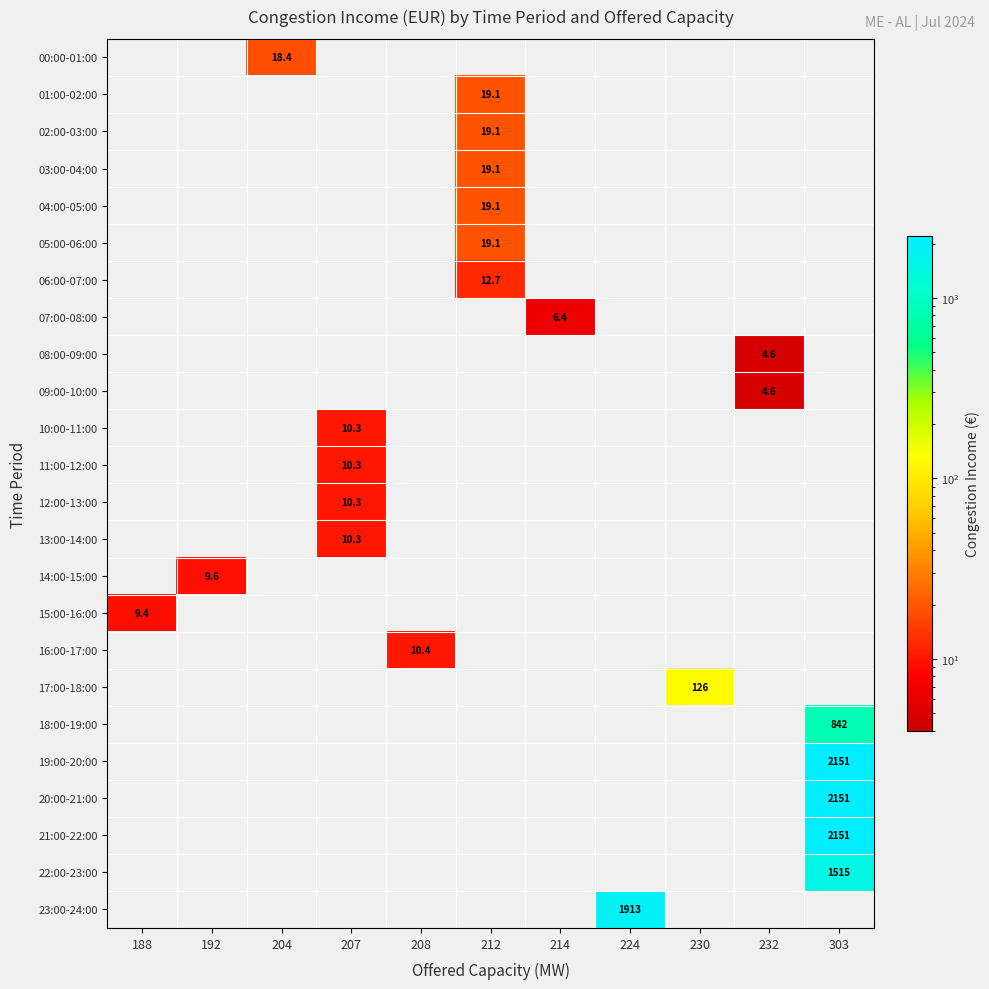

Is the value of 00:00-01:00 at 207 greater than the value of 03:00-04:00 at 192?

No